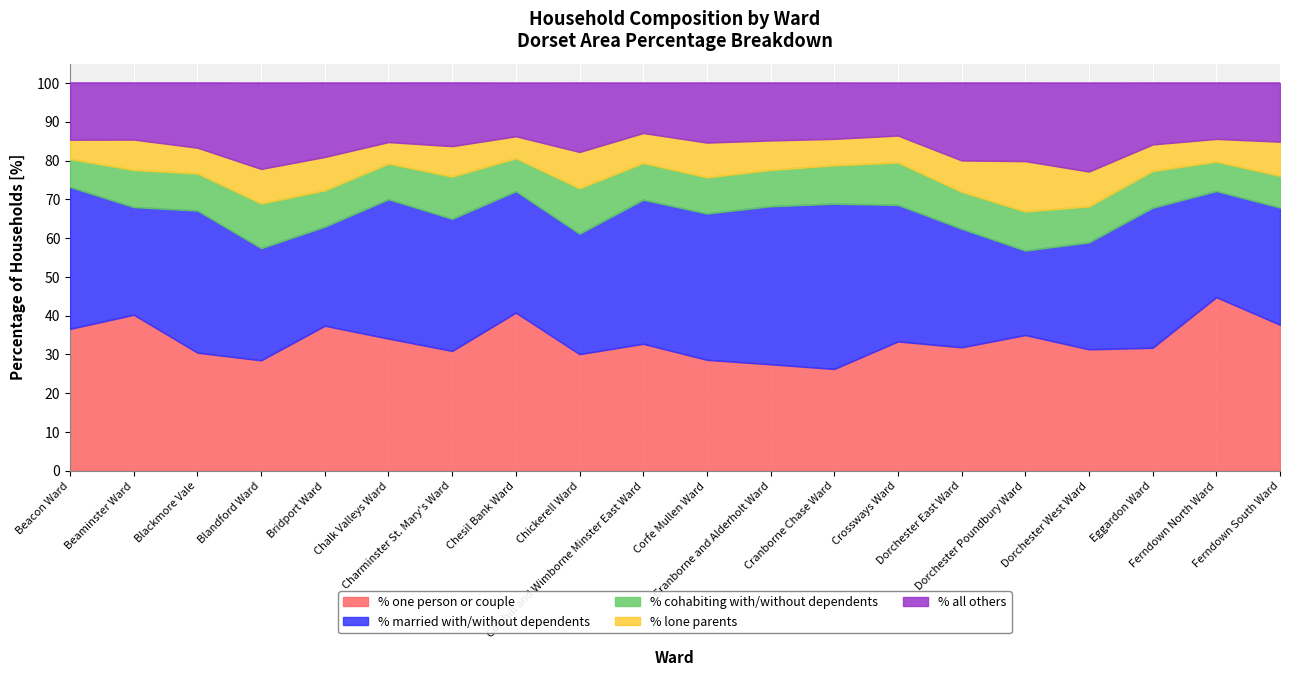

What is the lowest value of the % lone parents series?

5.0